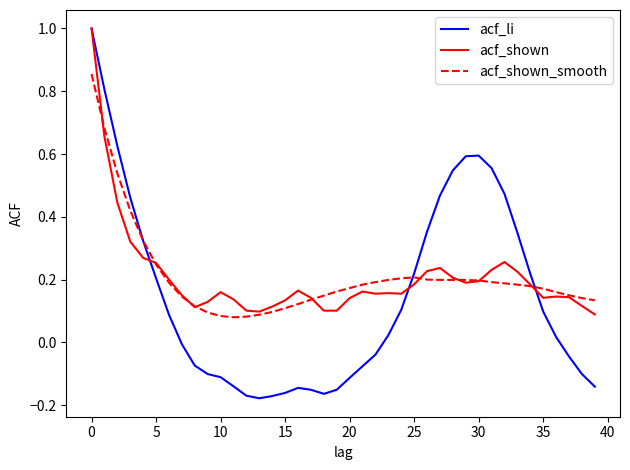

What is the greatest value displayed?

1.0